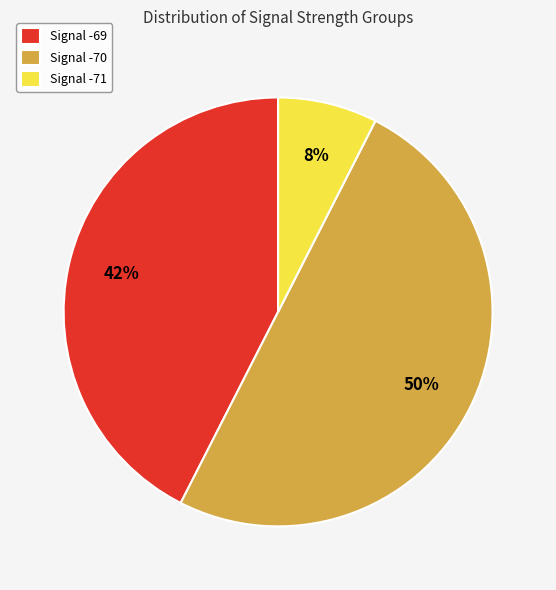

What is the majority slice?

Signal -70